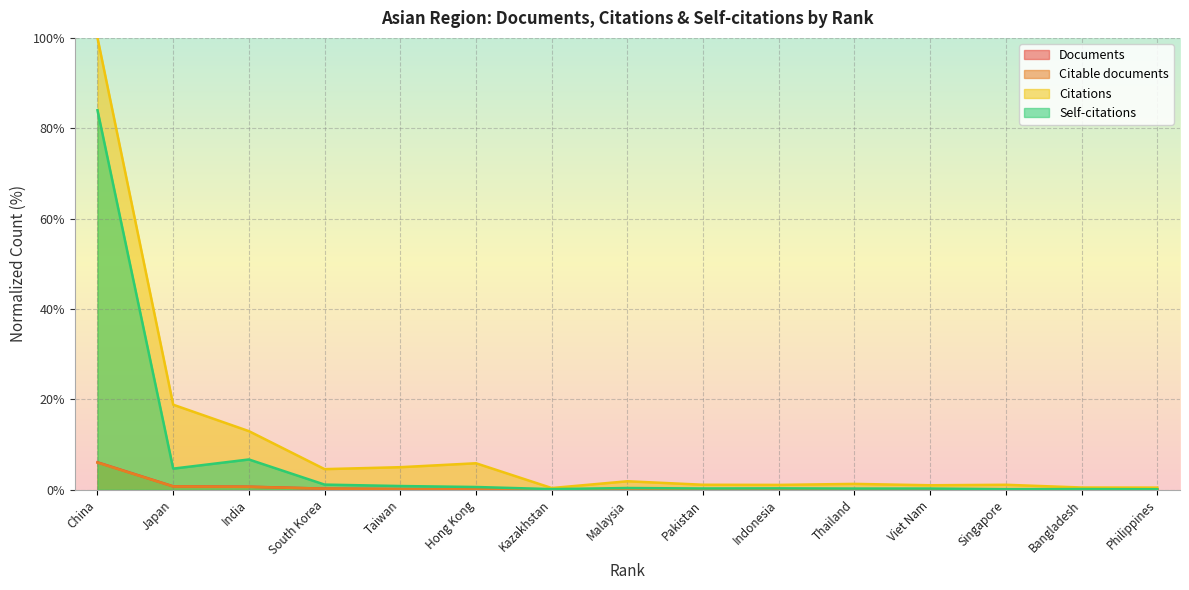

What is the difference between the Citations values at Kazakhstan and India?

12.6